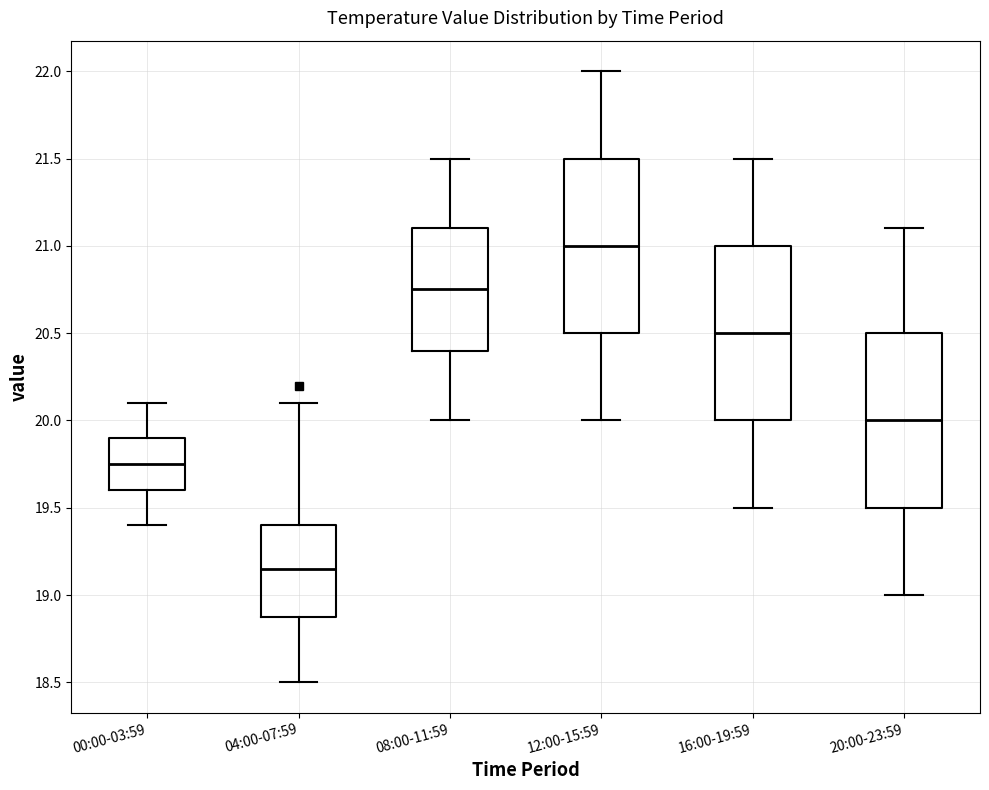

Reading left to right, transcribe this box plot: for each box, give where its median line is, the range the box spans, and where its two whiskers end, as read against the y-axis. The values are not printed on the chart, so give them approximately, as read against the axis.

00:00-03:59: median 19.75, box 19.60 to 19.90, whiskers 19.40 to 20.10
04:00-07:59: median 19.15, box 18.90 to 19.40, whiskers 18.50 to 20.10
08:00-11:59: median 20.75, box 20.40 to 21.10, whiskers 20.00 to 21.50
12:00-15:59: median 21.00, box 20.50 to 21.50, whiskers 20.00 to 22.00
16:00-19:59: median 20.50, box 20.00 to 21.00, whiskers 19.50 to 21.50
20:00-23:59: median 20.00, box 19.50 to 20.50, whiskers 19.00 to 21.10